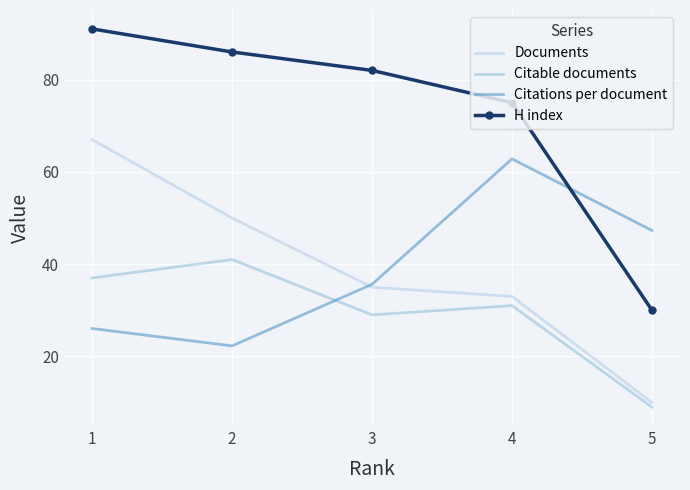

True or false: Citable documents has a value of 29.0 at 3.

True